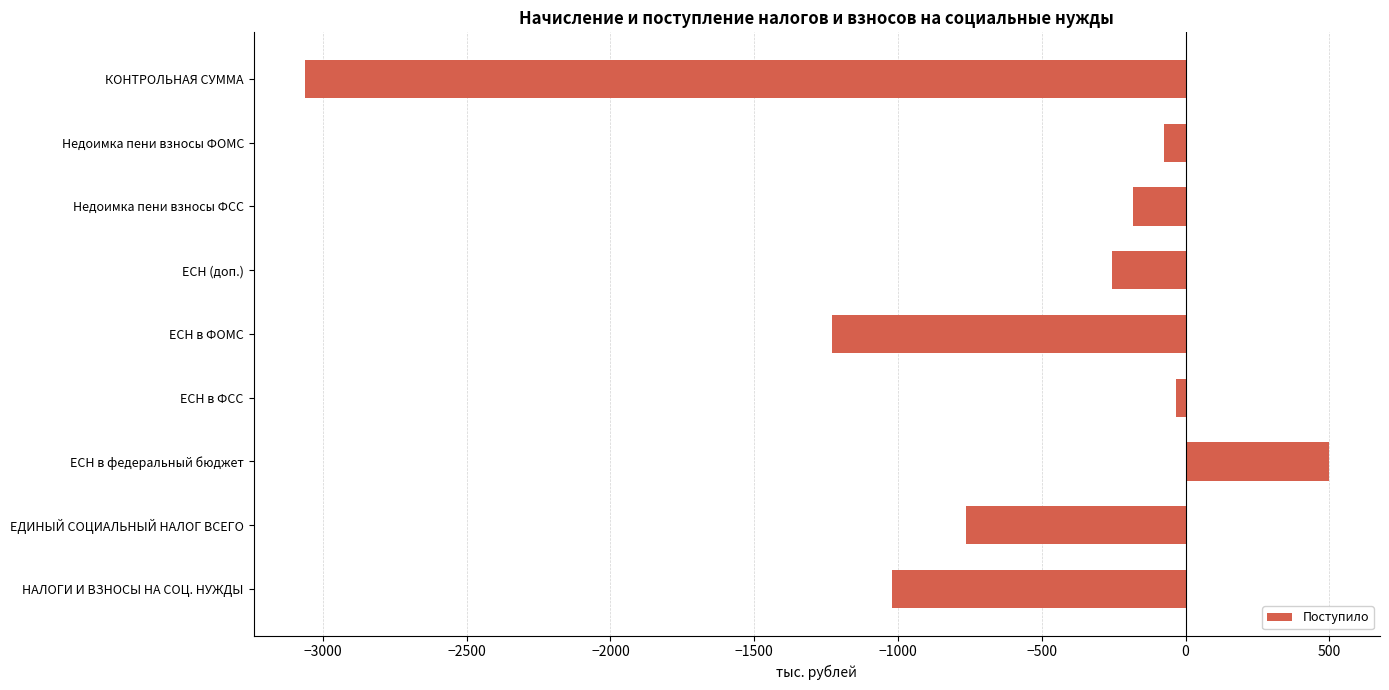

At which category does the chart reach its peak across all series?

ЕСН в федеральный бюджет